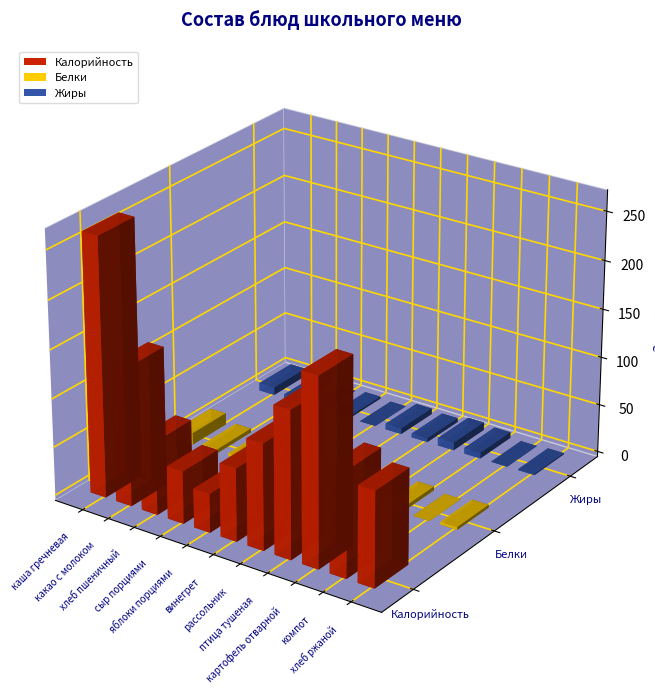

Is the value of Калорийность at компот greater than the value of Жиры at каша гречневая?

Yes